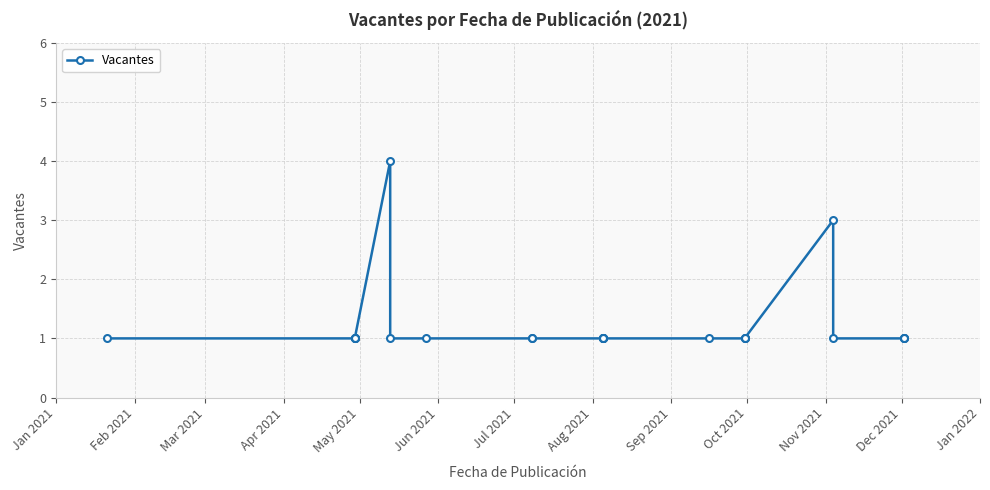

The value at 14 is 1. True or false?

False